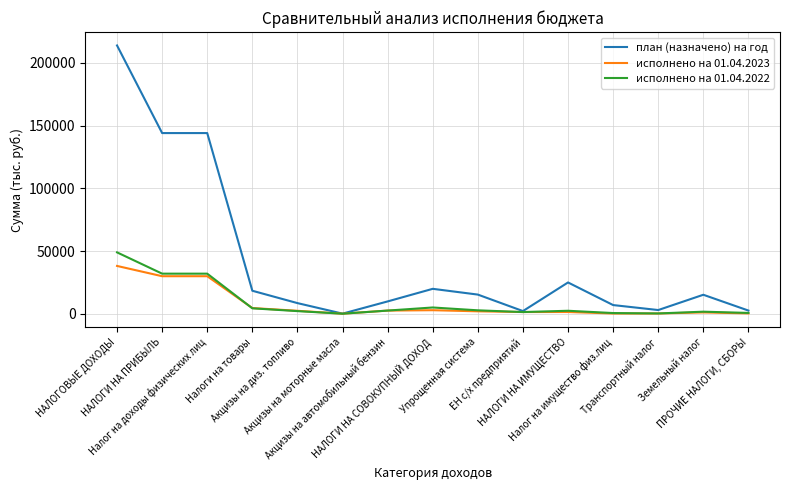

List the series in order of their peak value, highest first.

план (назначено) на год, исполнено на 01.04.2022, исполнено на 01.04.2023